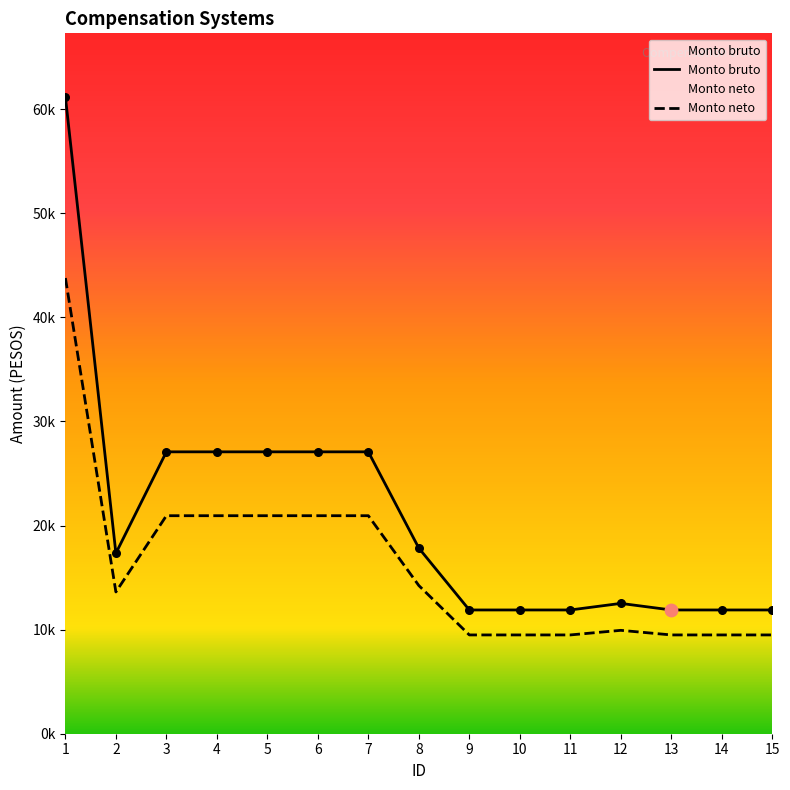

Is the value of Monto neto at 6 greater than the value of Monto bruto at 5?

No